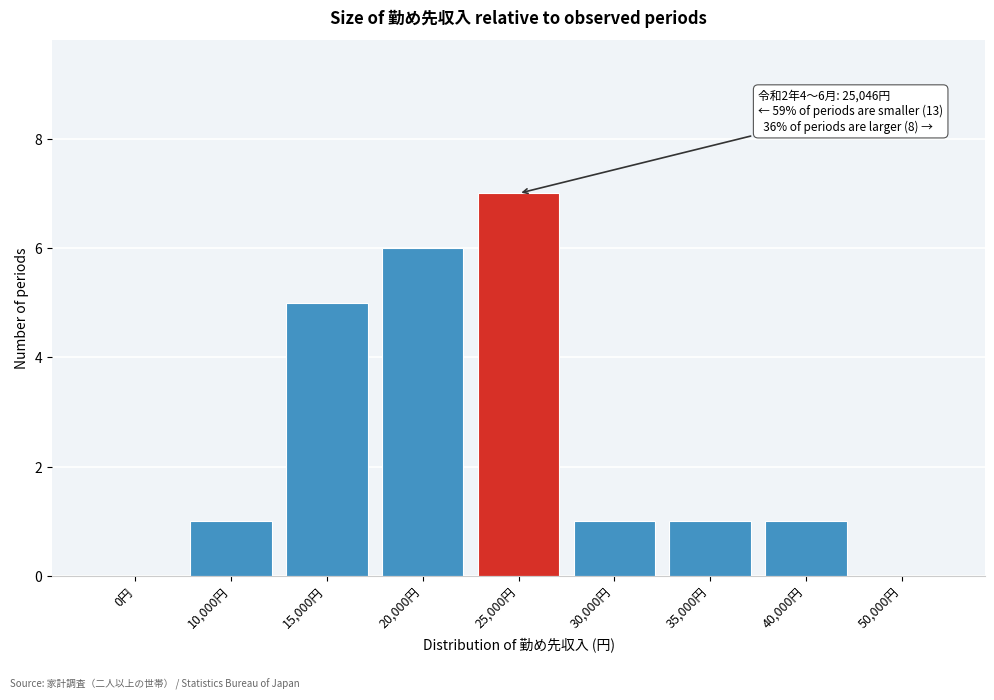

Reading right to left, list all the values displayed in this chart.

50,000円=0	40,000円=1	35,000円=1	30,000円=1	25,000円=7	20,000円=6	15,000円=5	10,000円=1	0円=0